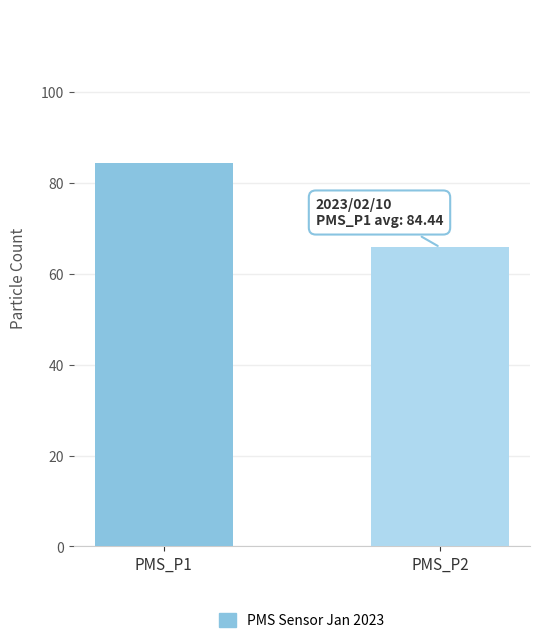

Are the bars grouped side by side (vs. stacked)?

No